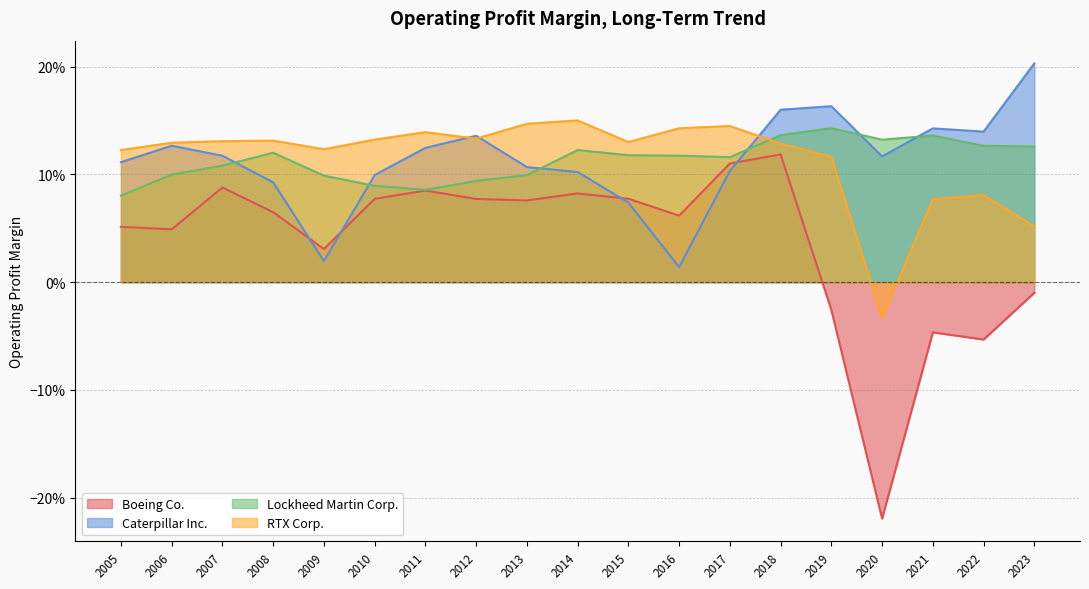

How many lines are shown in the chart?

4